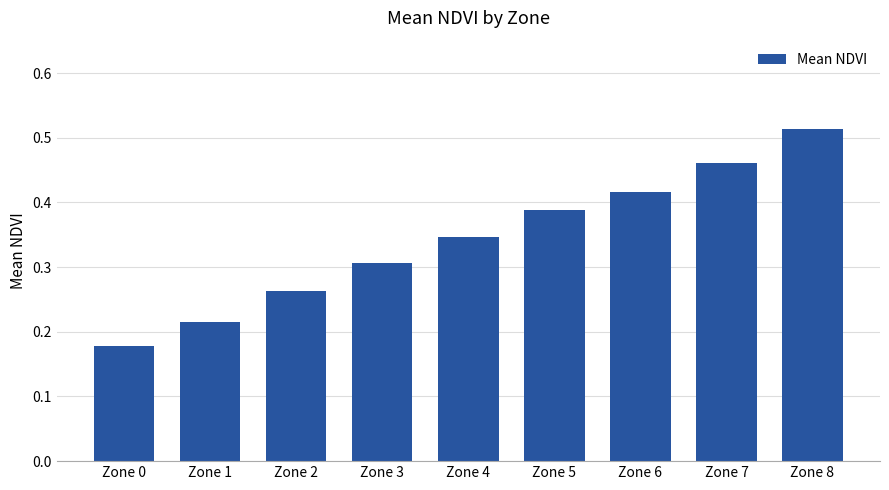

Does the chart contain stacked bars?

No